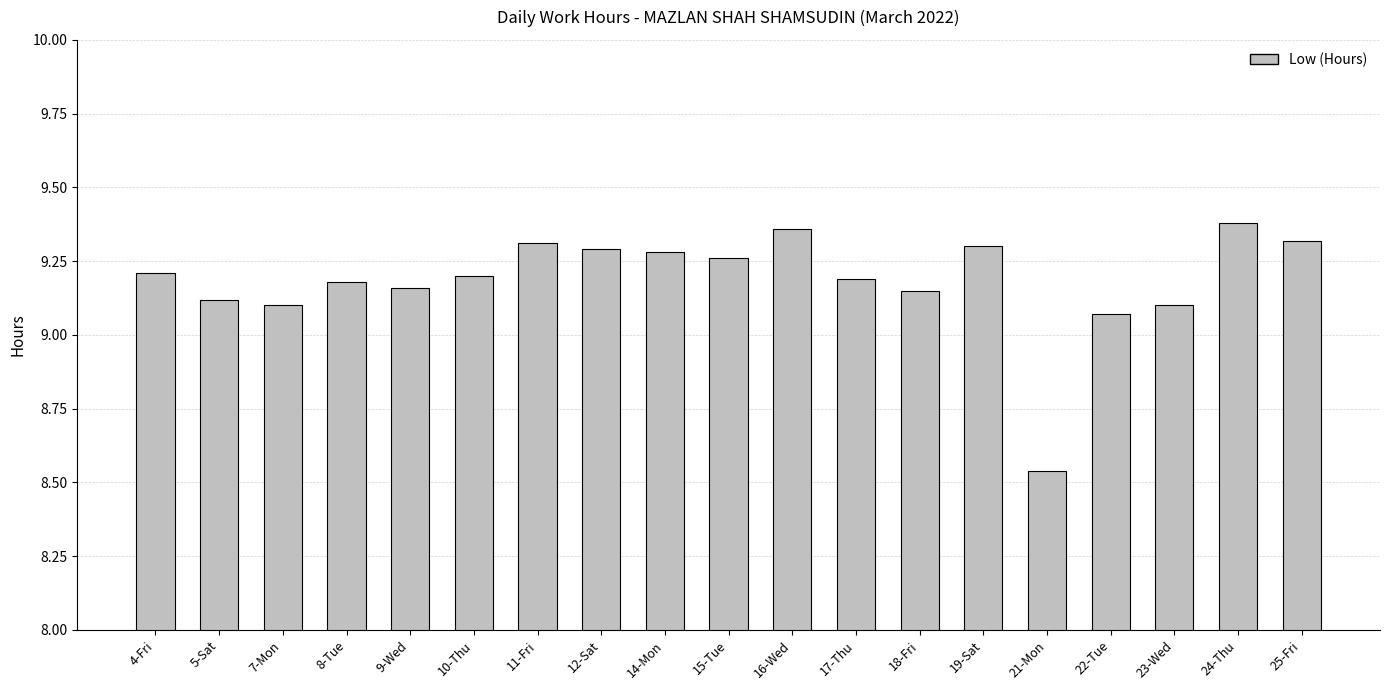

What position from the right is 8-Tue?

16